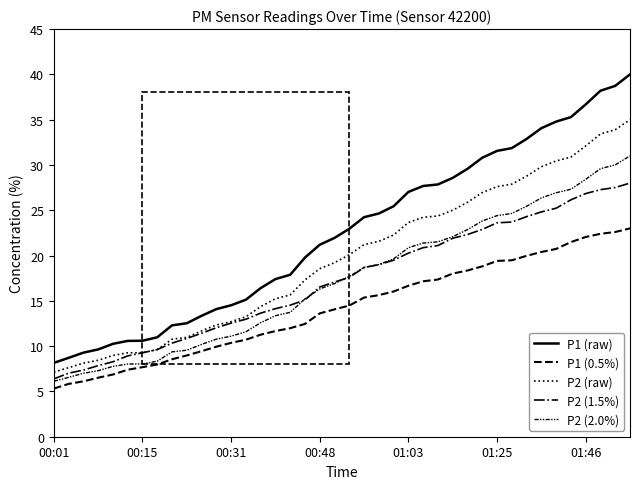

What is the highest value of the P1 (0.5%) series?

23.0